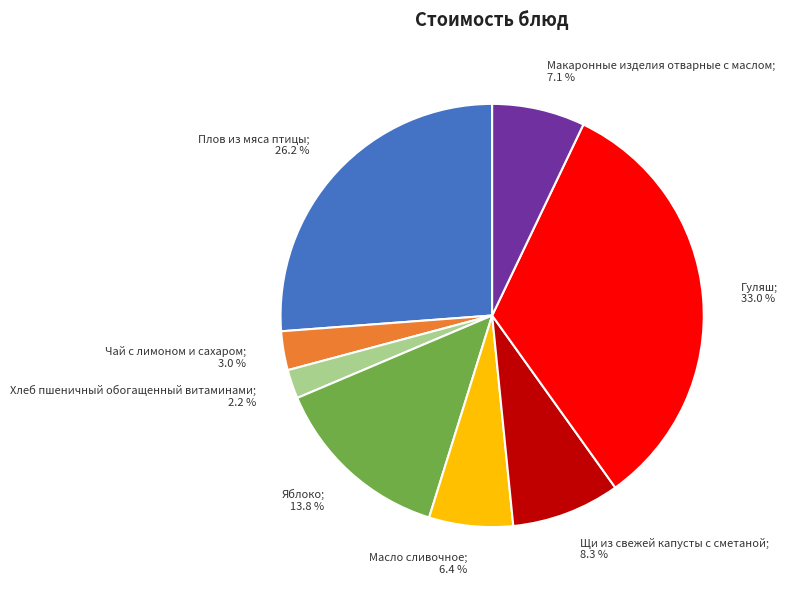

Is there a majority slice in this chart?

No